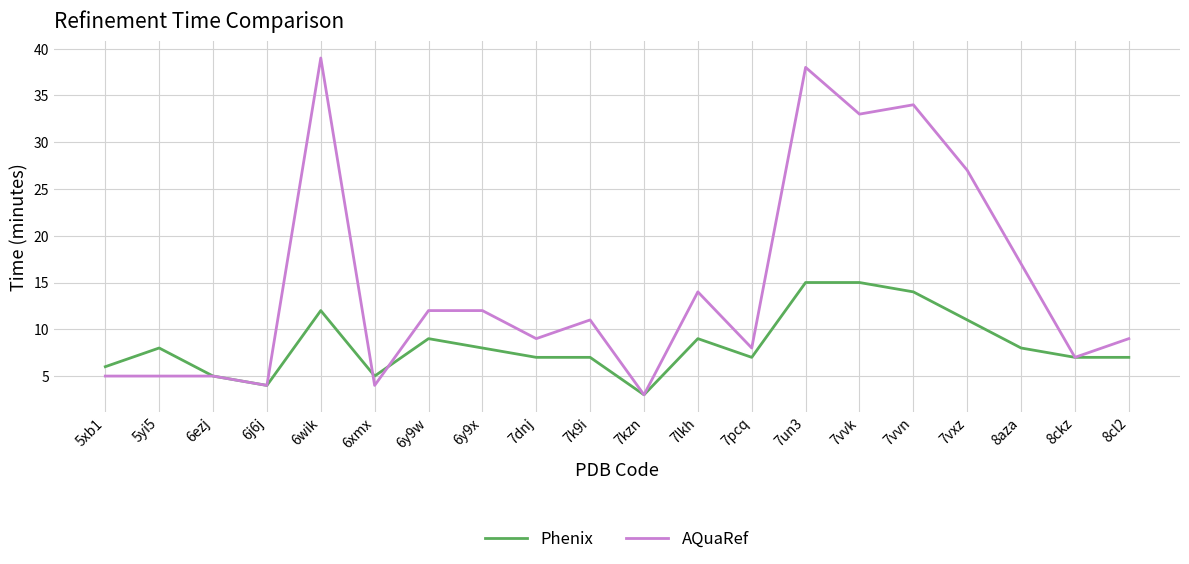

List the series in order of their overall mean, lowest first.

Phenix, AQuaRef